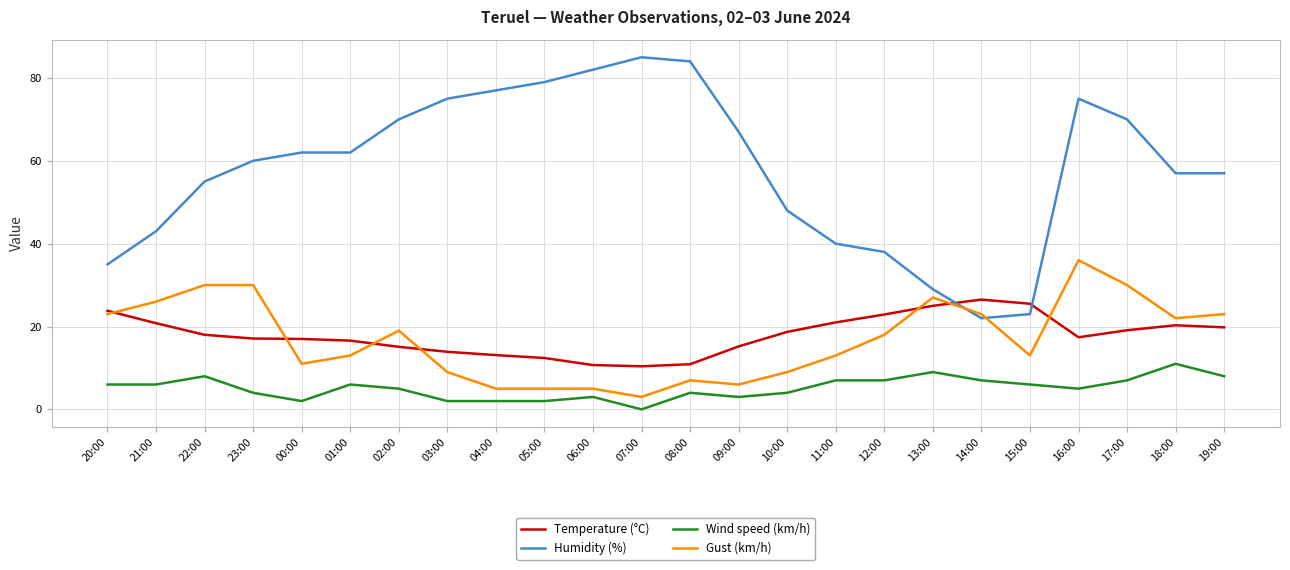

What is the average value of the Wind speed (km/h) series?

5.2